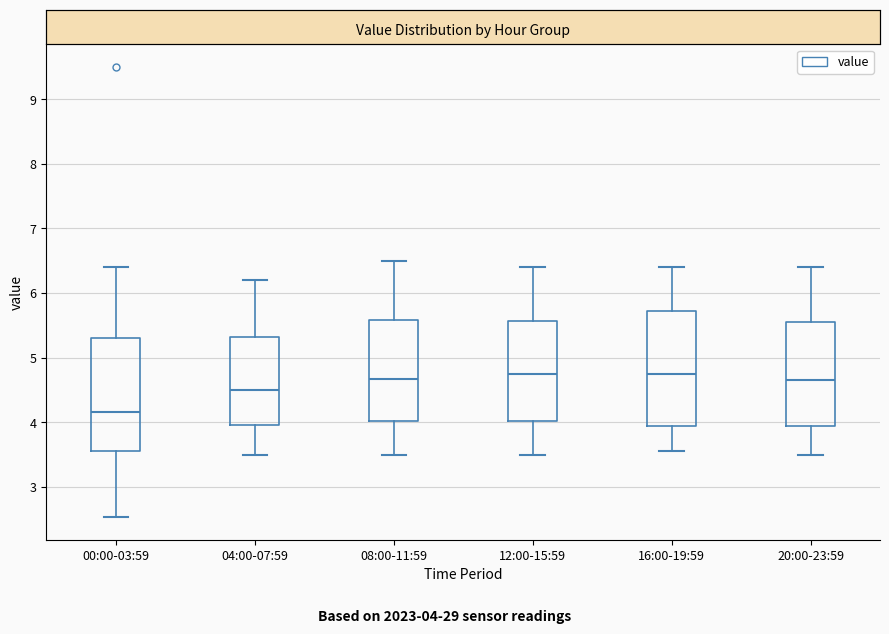

Reading left to right, transcribe this box plot: for each box, give where its median line is, the range the box spans, and where its two whiskers end, as read against the y-axis. The values are not printed on the chart, so give them approximately, as read against the axis.

00:00-03:59: median 4.2, box 3.6 to 5.3, whiskers 2.5 to 6.4
04:00-07:59: median 4.5, box 4.0 to 5.3, whiskers 3.5 to 6.2
08:00-11:59: median 4.7, box 4.0 to 5.6, whiskers 3.5 to 6.5
12:00-15:59: median 4.8, box 4.0 to 5.6, whiskers 3.5 to 6.4
16:00-19:59: median 4.8, box 3.9 to 5.7, whiskers 3.6 to 6.4
20:00-23:59: median 4.7, box 3.9 to 5.6, whiskers 3.5 to 6.4